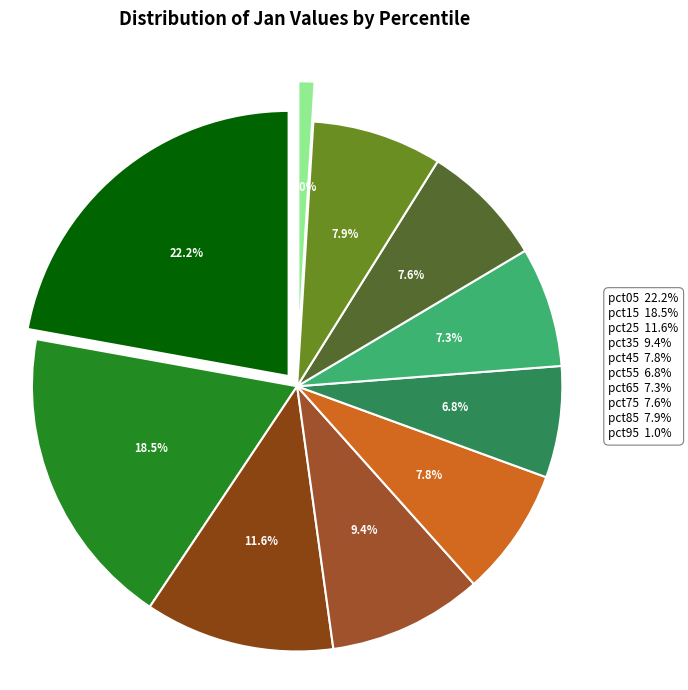

What percentage is the pct45 slice, to the nearest percent?

8%